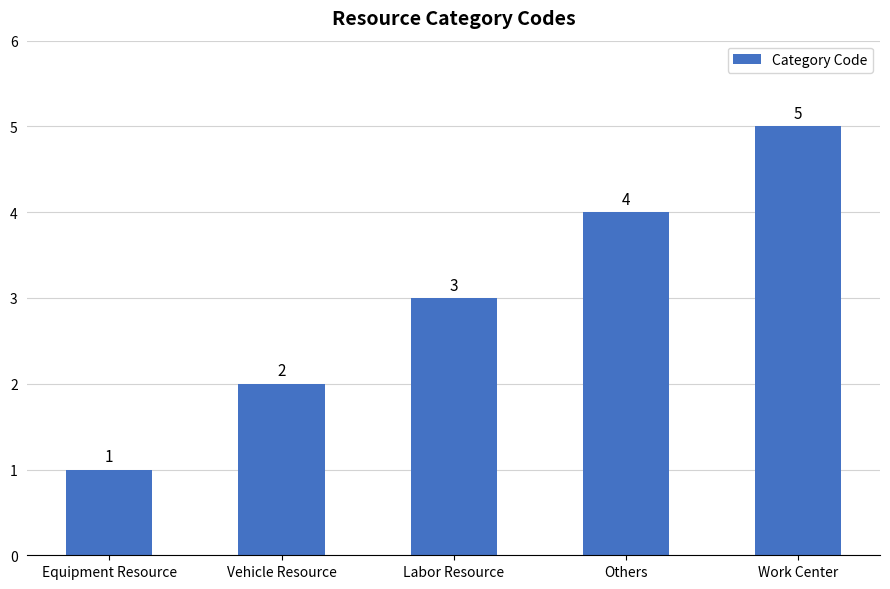

Count the values in the range 2 to 4.

3